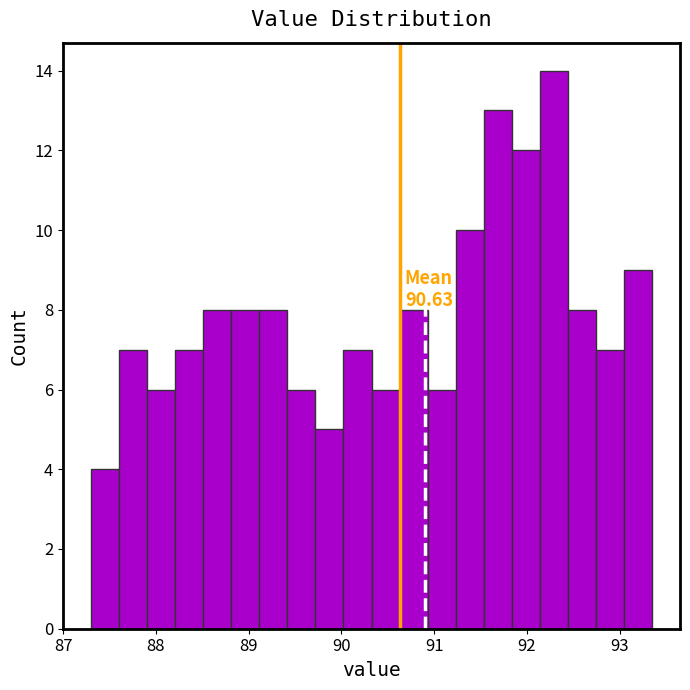

Read against the x-axis, roughly where is the centre of the tallest bar?

92.3